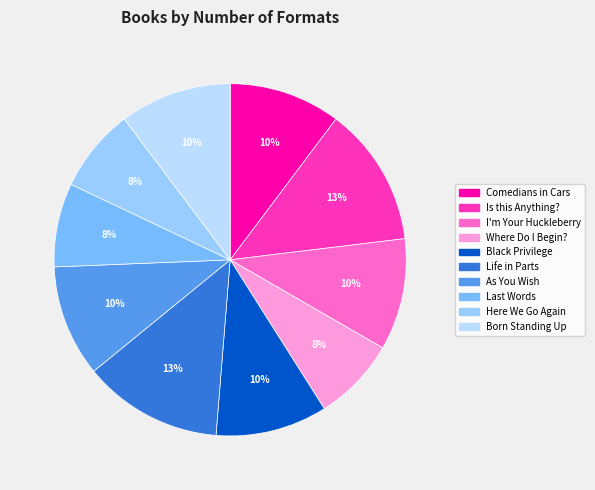

What percentage is the As You Wish slice, to the nearest percent?

10%